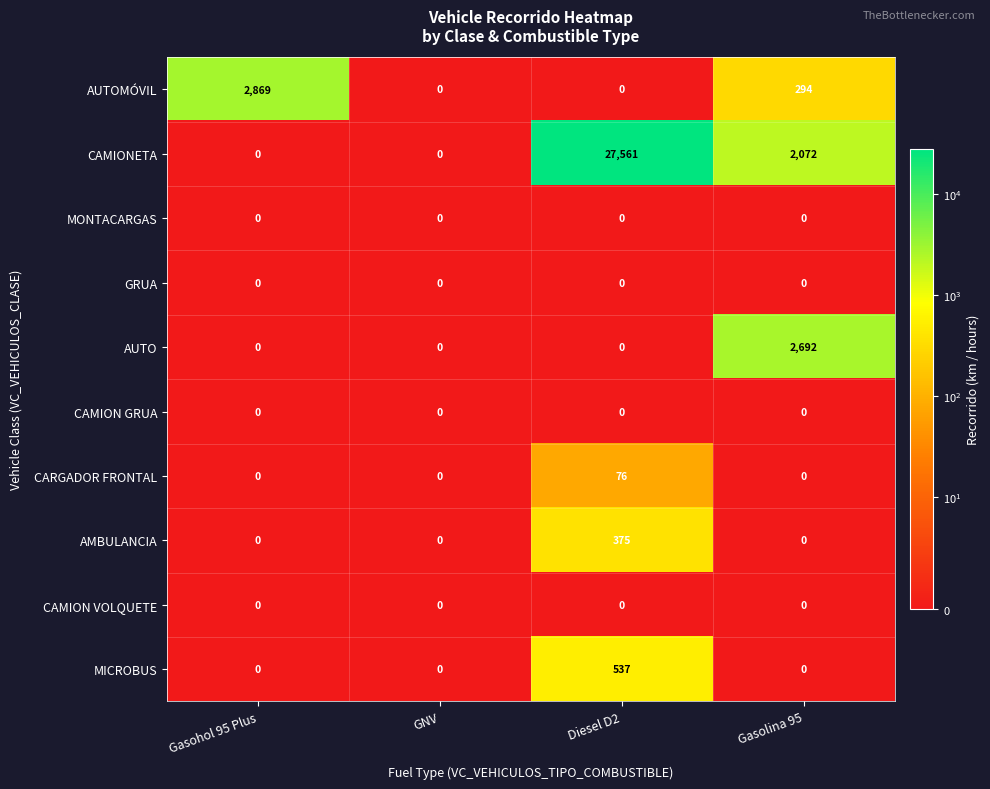

The CARGADOR FRONTAL series shows 24 at Diesel D2. True or false?

False